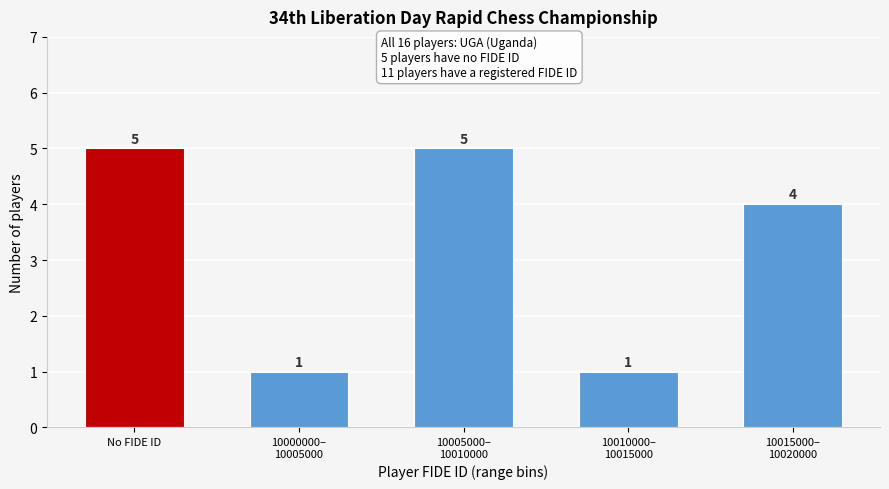

Reading right to left, extract all data points from this chart.

4	1	5	1	5